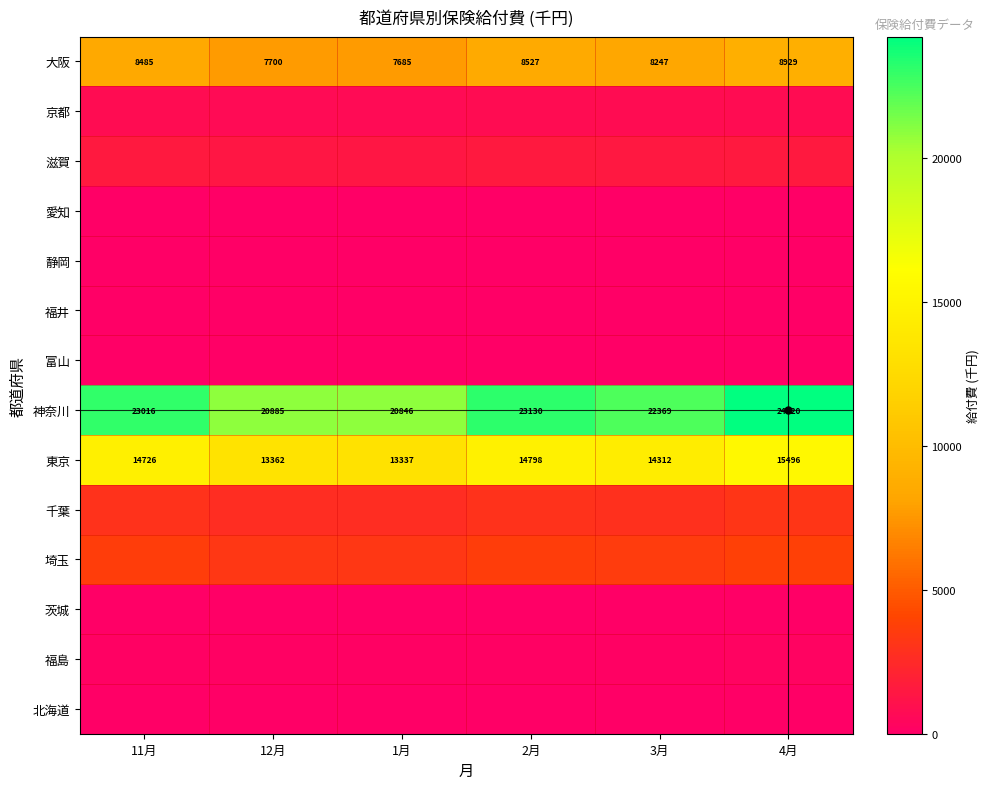

Is the value of 神奈川 at 1月 greater than the value of 東京 at 12月?

Yes